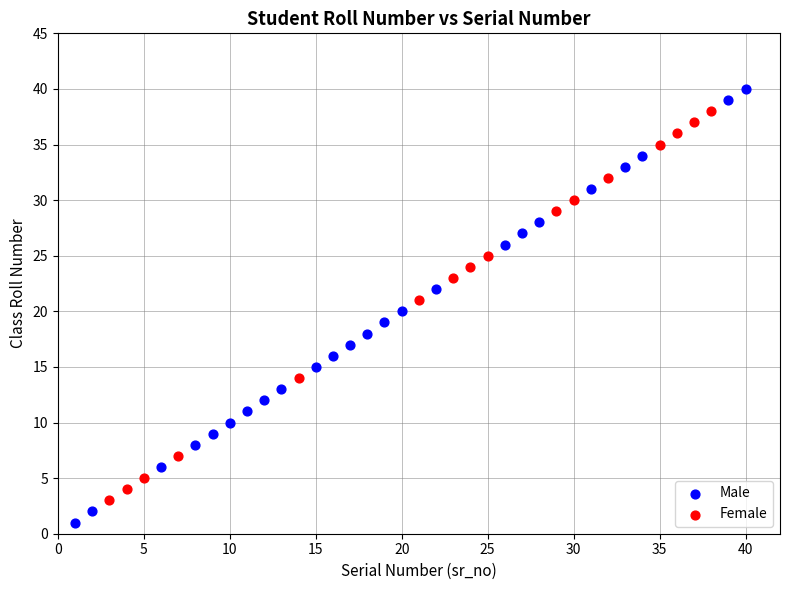

Which series reaches the maximum Y coordinate?

Male